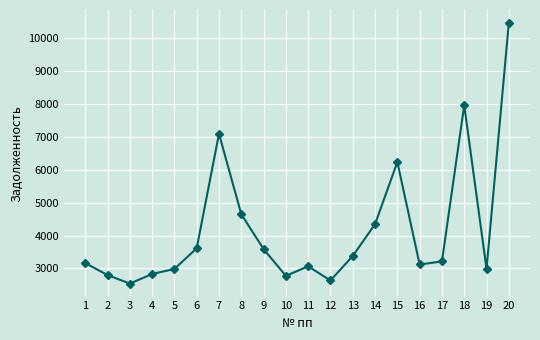

Between 10 and 9, which is larger?

9